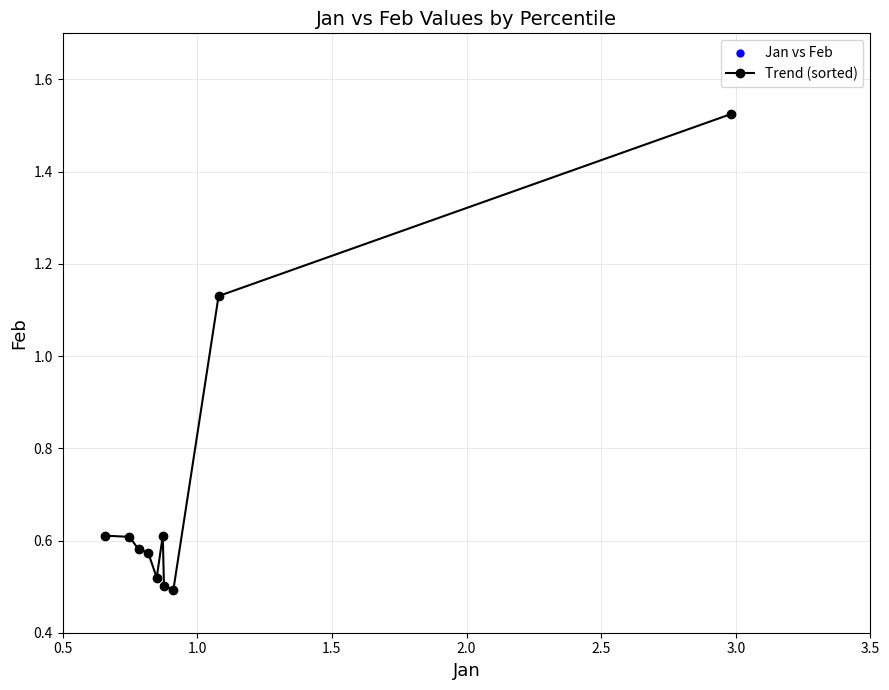

What is the sum of all values?

7.2